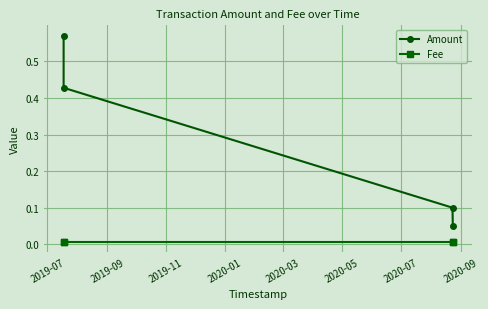

The value of Fee at 2019-11 is 0.0. True or false?

False